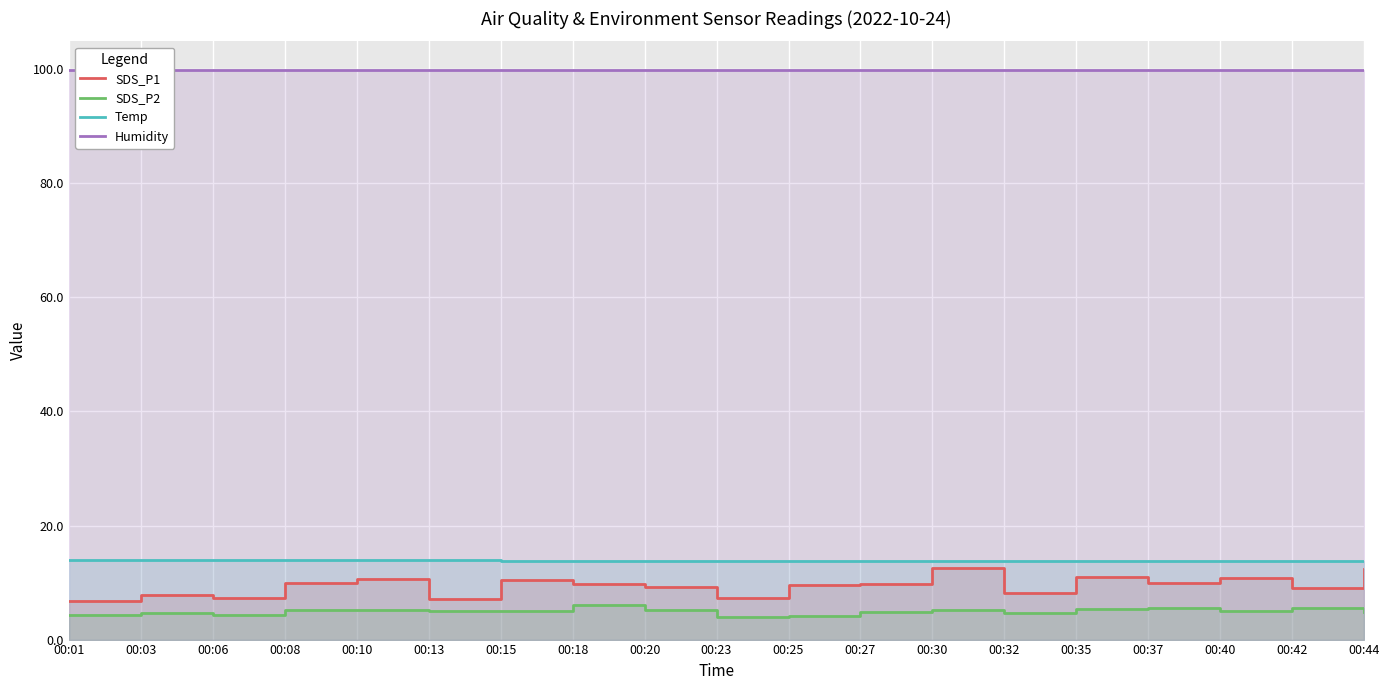

What is the sum of the Temp values at 00:20 and 00:18?

27.6